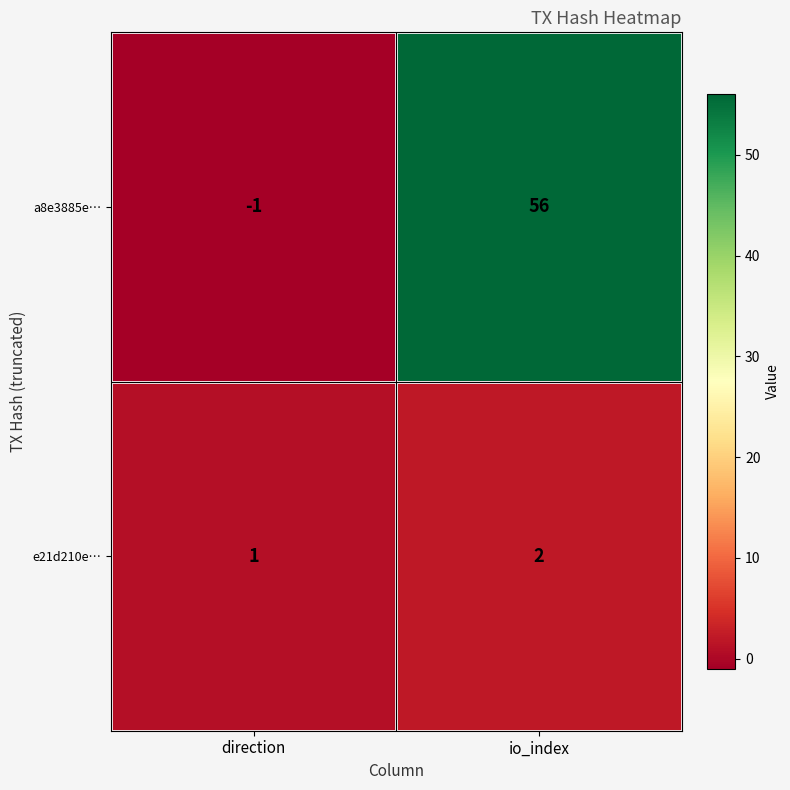

How many categories are shown in the chart?

2